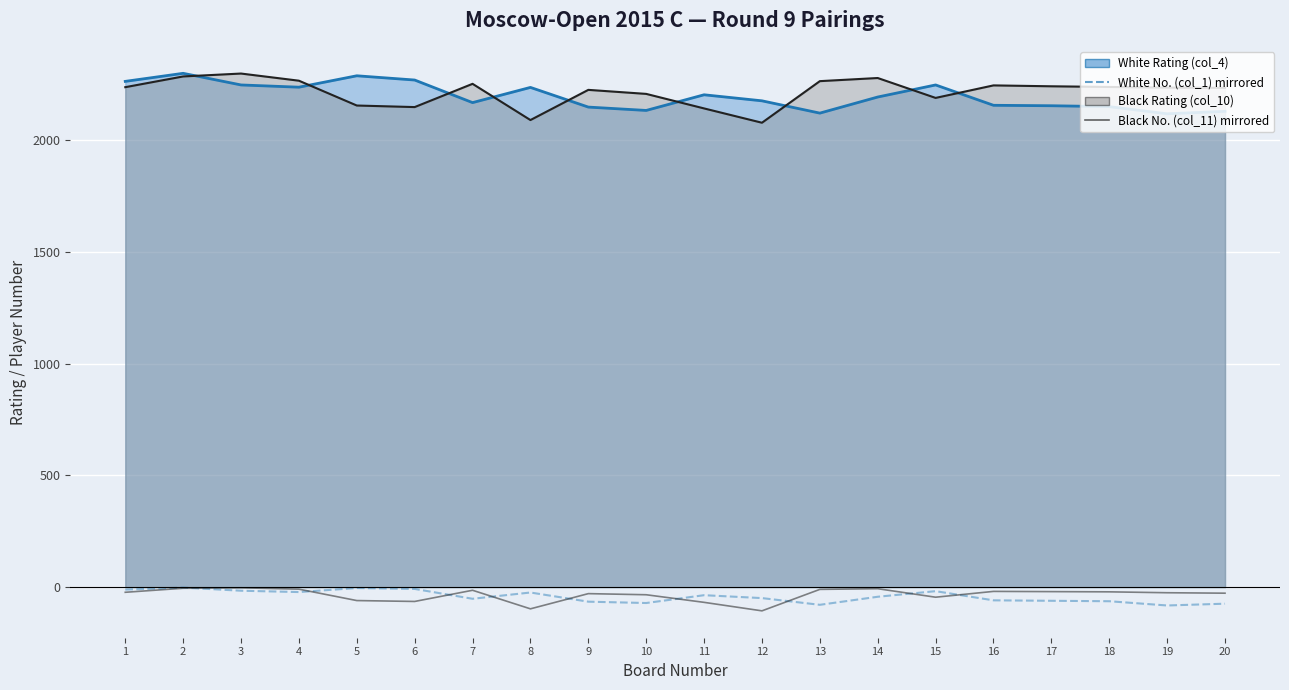

Is it true that White No. (col_1) mirrored equals -8 at 6?

True